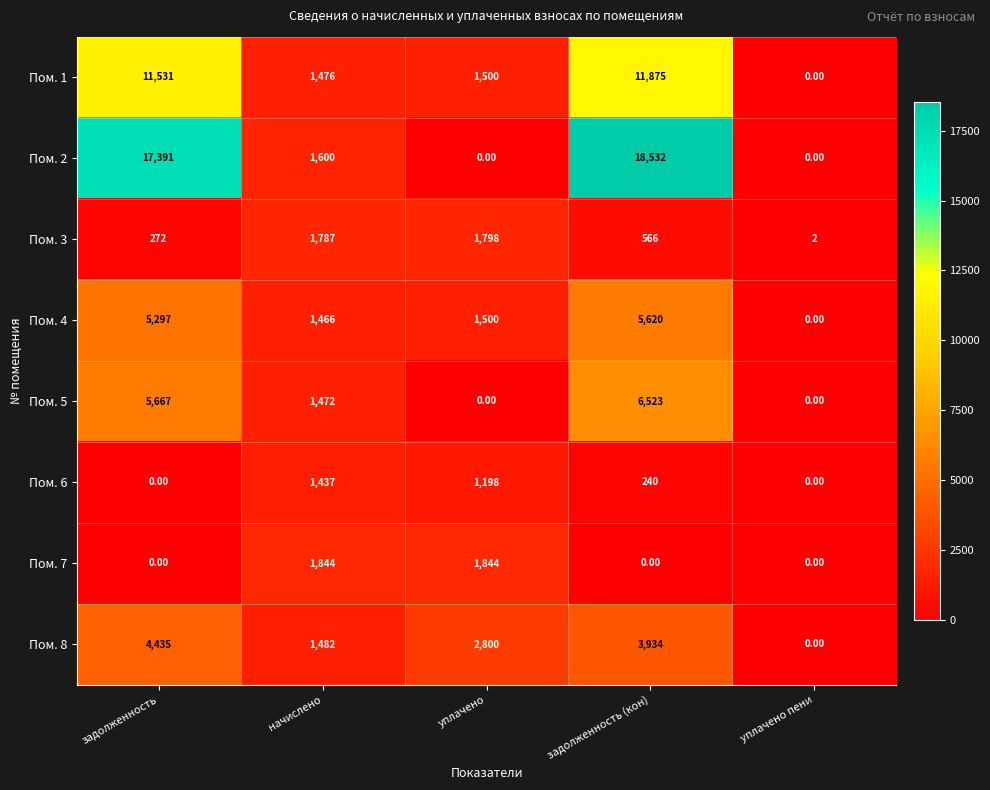

Between уплачено and уплачено пени, which series saw the biggest shift?

Пом. 8